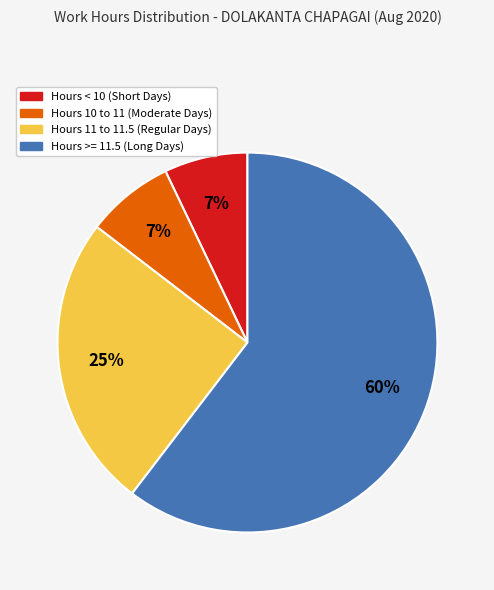

To the nearest percent, what is the average slice percentage?

25%